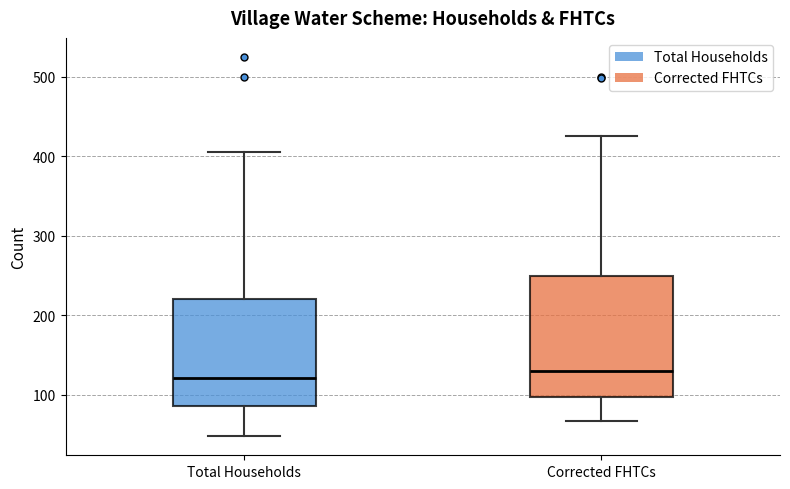

Reading left to right, read every box against the y-axis: the position of its median line, the range the box covers, and the ends of its whiskers. The values are not printed on the chart, so give them approximately, as read against the axis.

Total Households: median 120, box 90 to 220, whiskers 50 to 410
Corrected FHTCs: median 130, box 100 to 250, whiskers 70 to 430